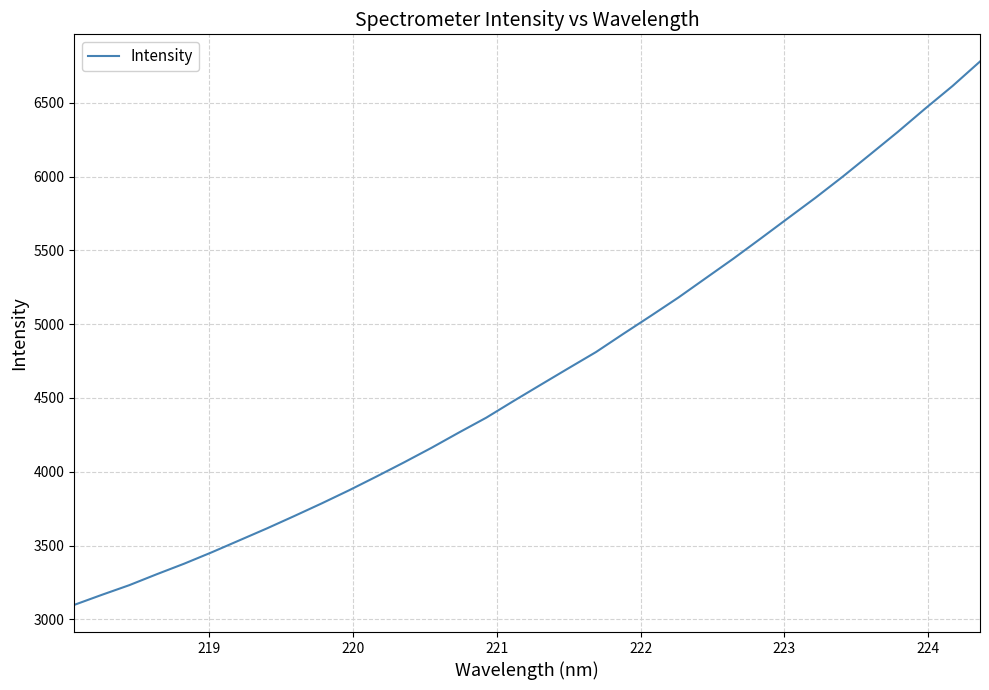

What is the maximum value shown in the chart?

6779.1